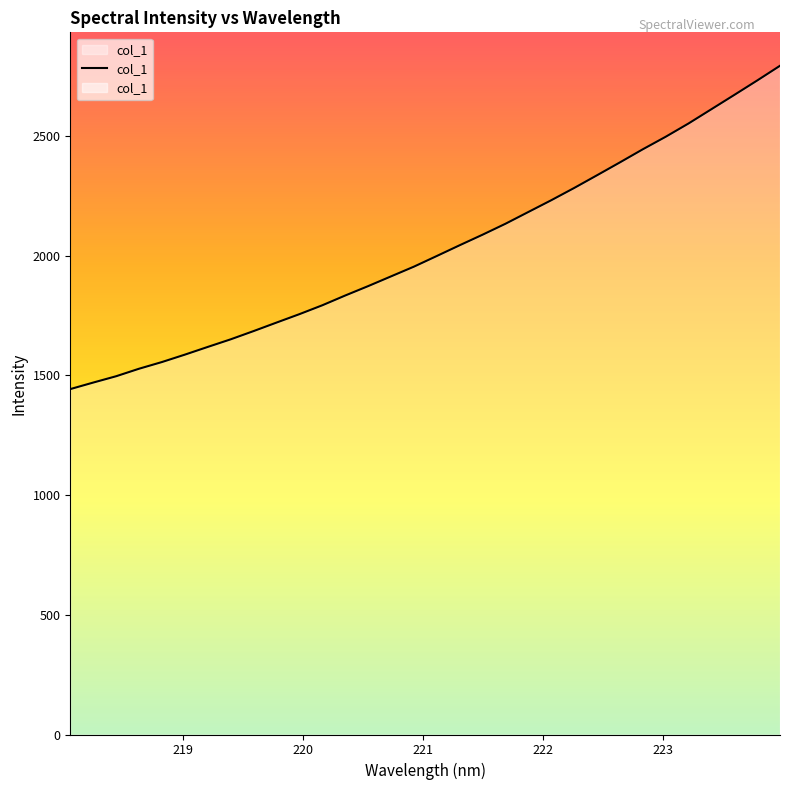

The value at 223.9802 is 2793.0. True or false?

True